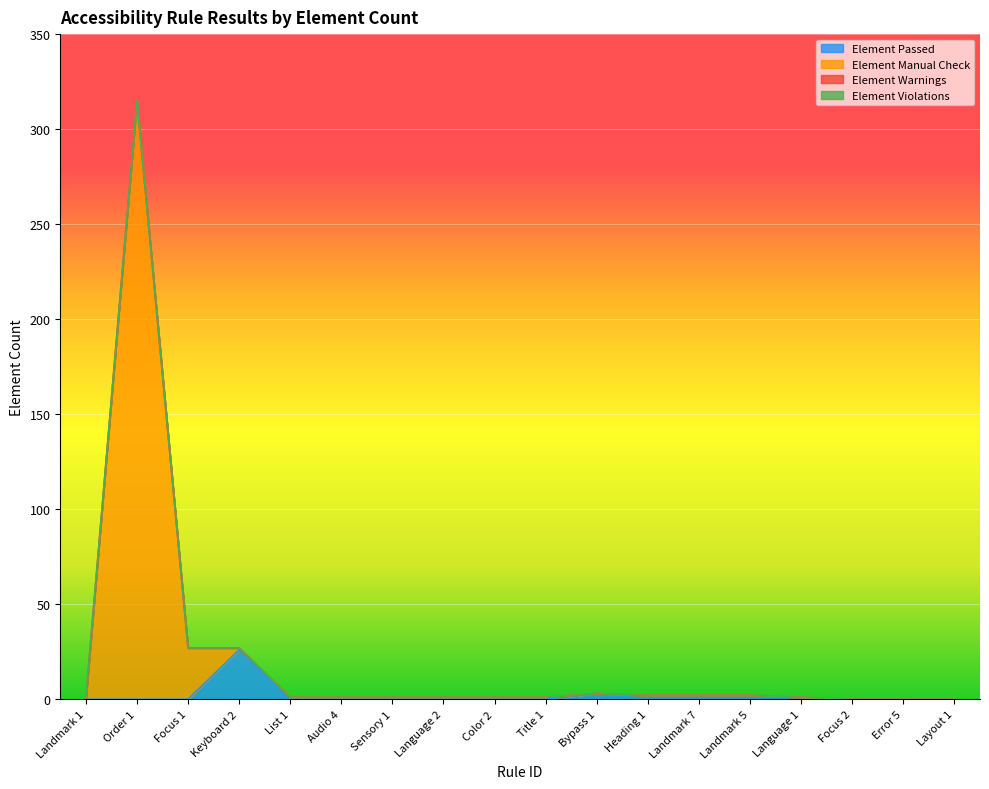

Which series changed the most between Order 1 and Language 2?

Element Manual Check